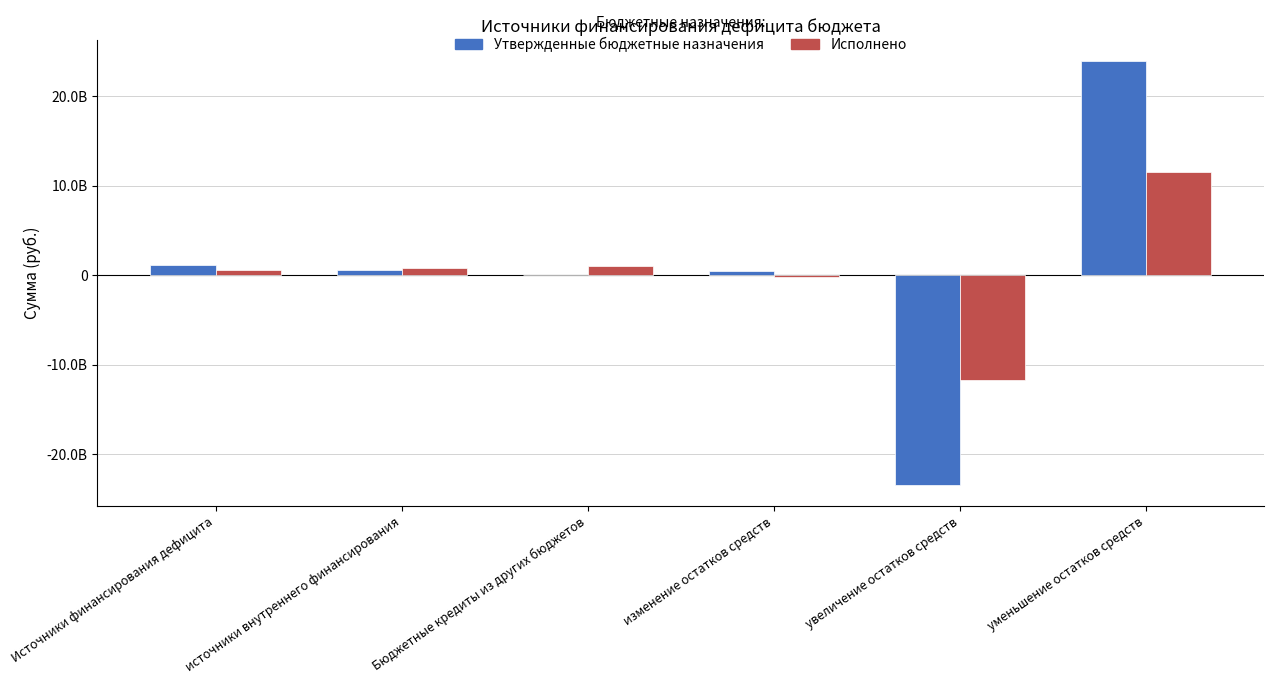

Which series has the widest spread of values?

Утвержденные бюджетные назначения